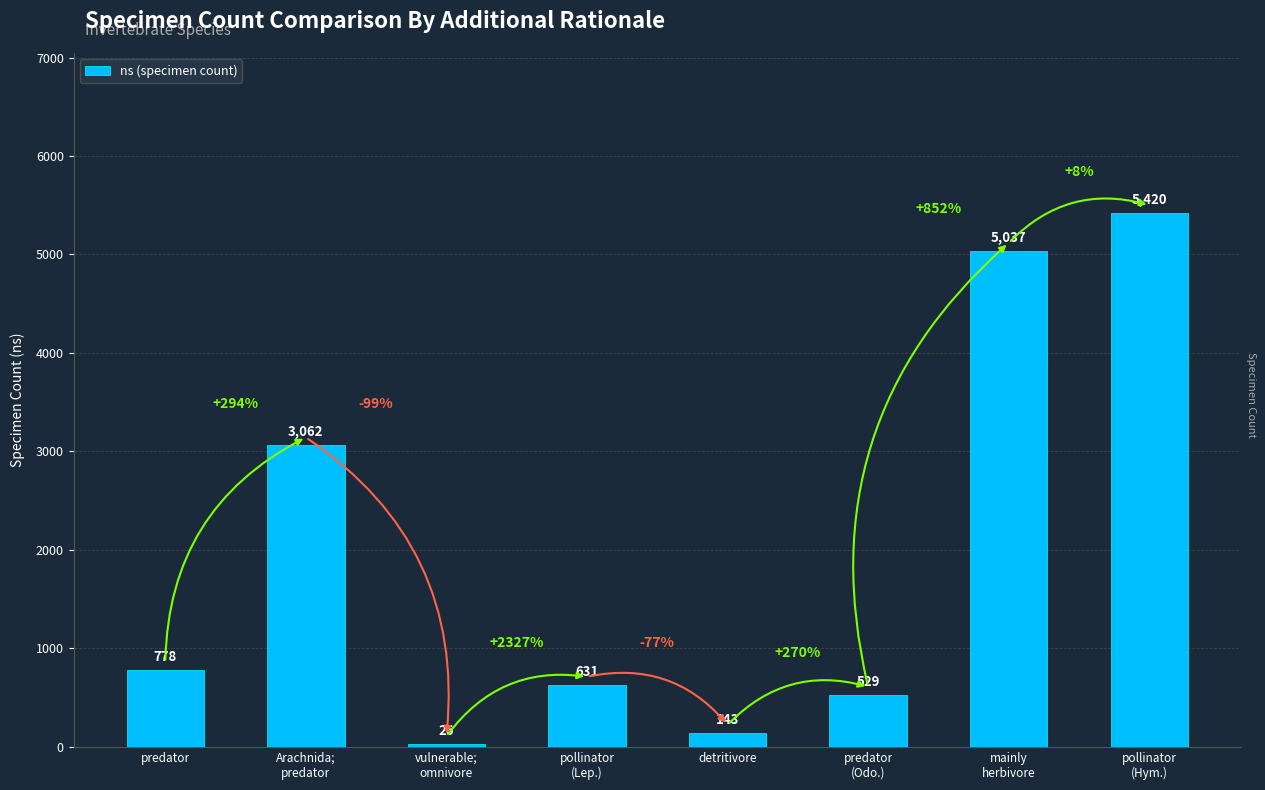

Which has a higher value, pollinator
(Lep.) or predator
(Odo.)?

pollinator
(Lep.)